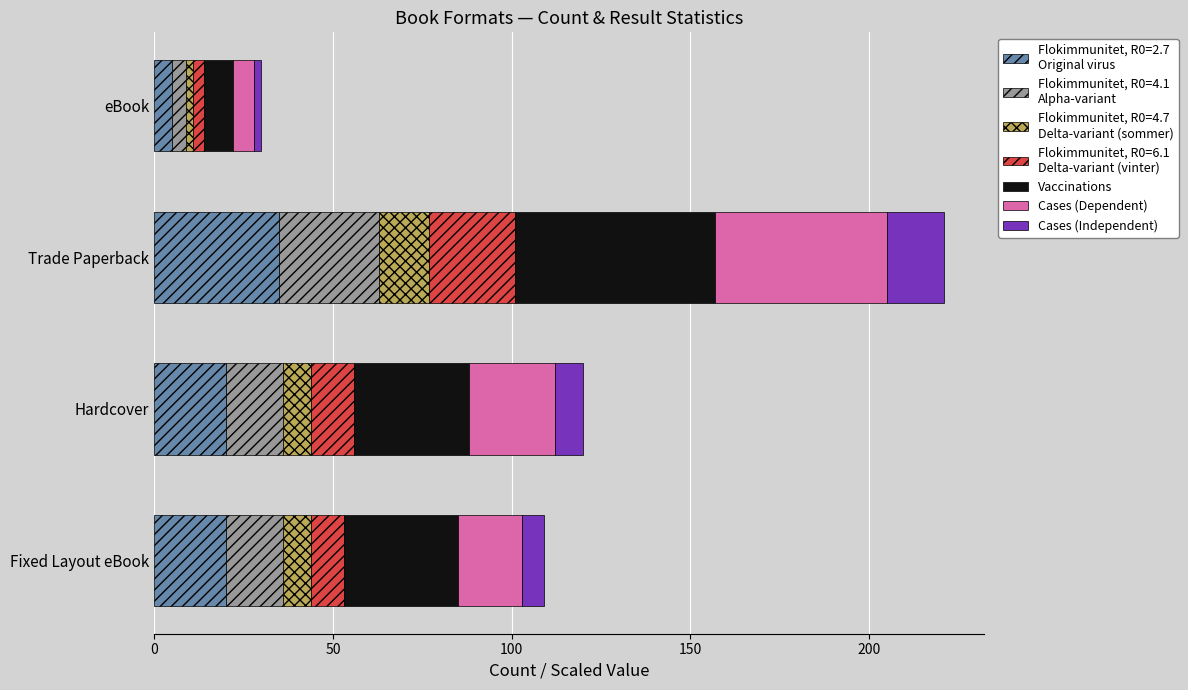

At which category is the sum across all series the highest?

Trade Paperback